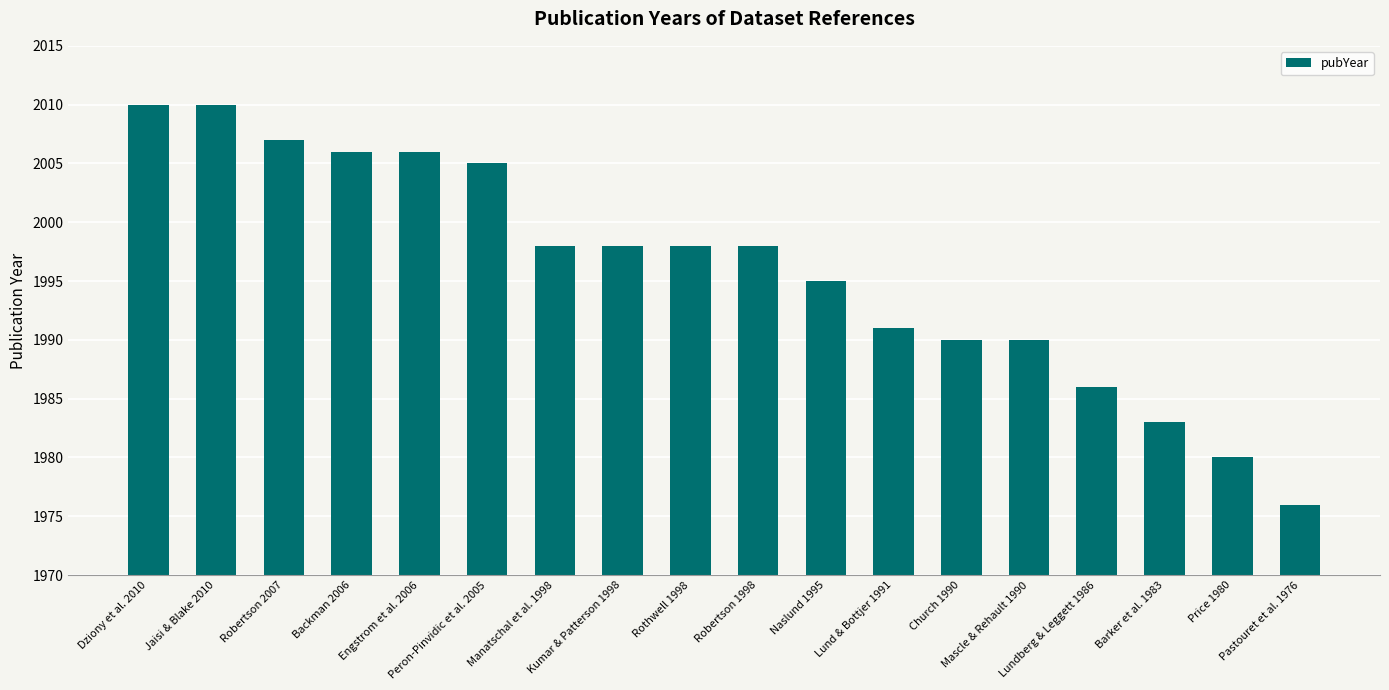

What is the maximum value shown in the chart?

2010